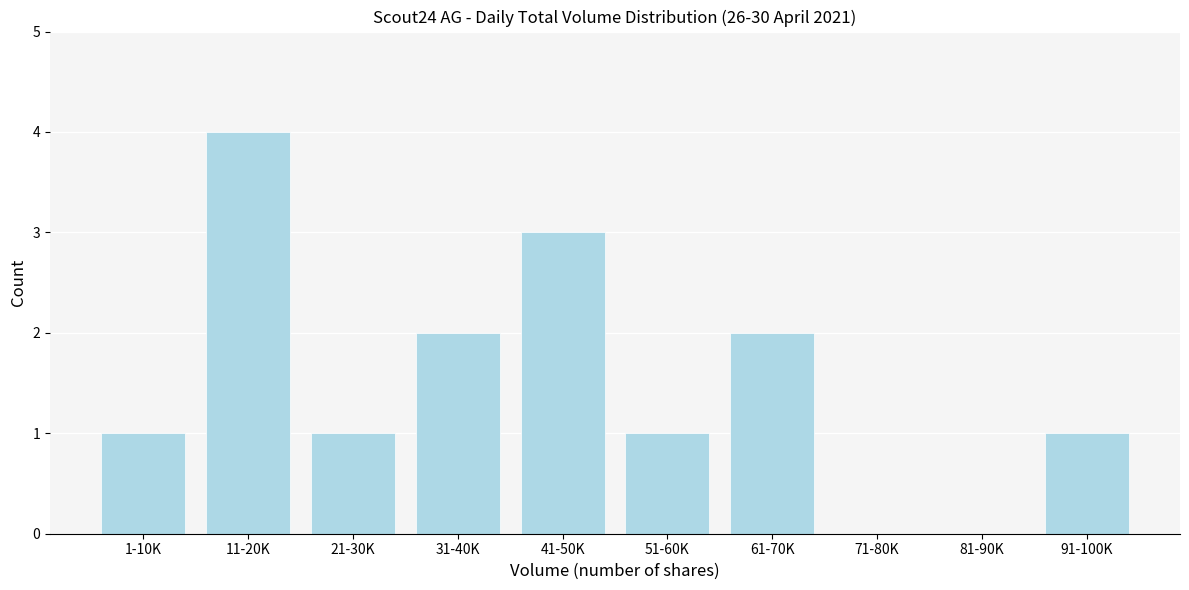

Reading left to right, transcribe all the data shown in this chart.

1-10K=1	11-20K=4	21-30K=1	31-40K=2	41-50K=3	51-60K=1	61-70K=2	71-80K=0	81-90K=0	91-100K=1